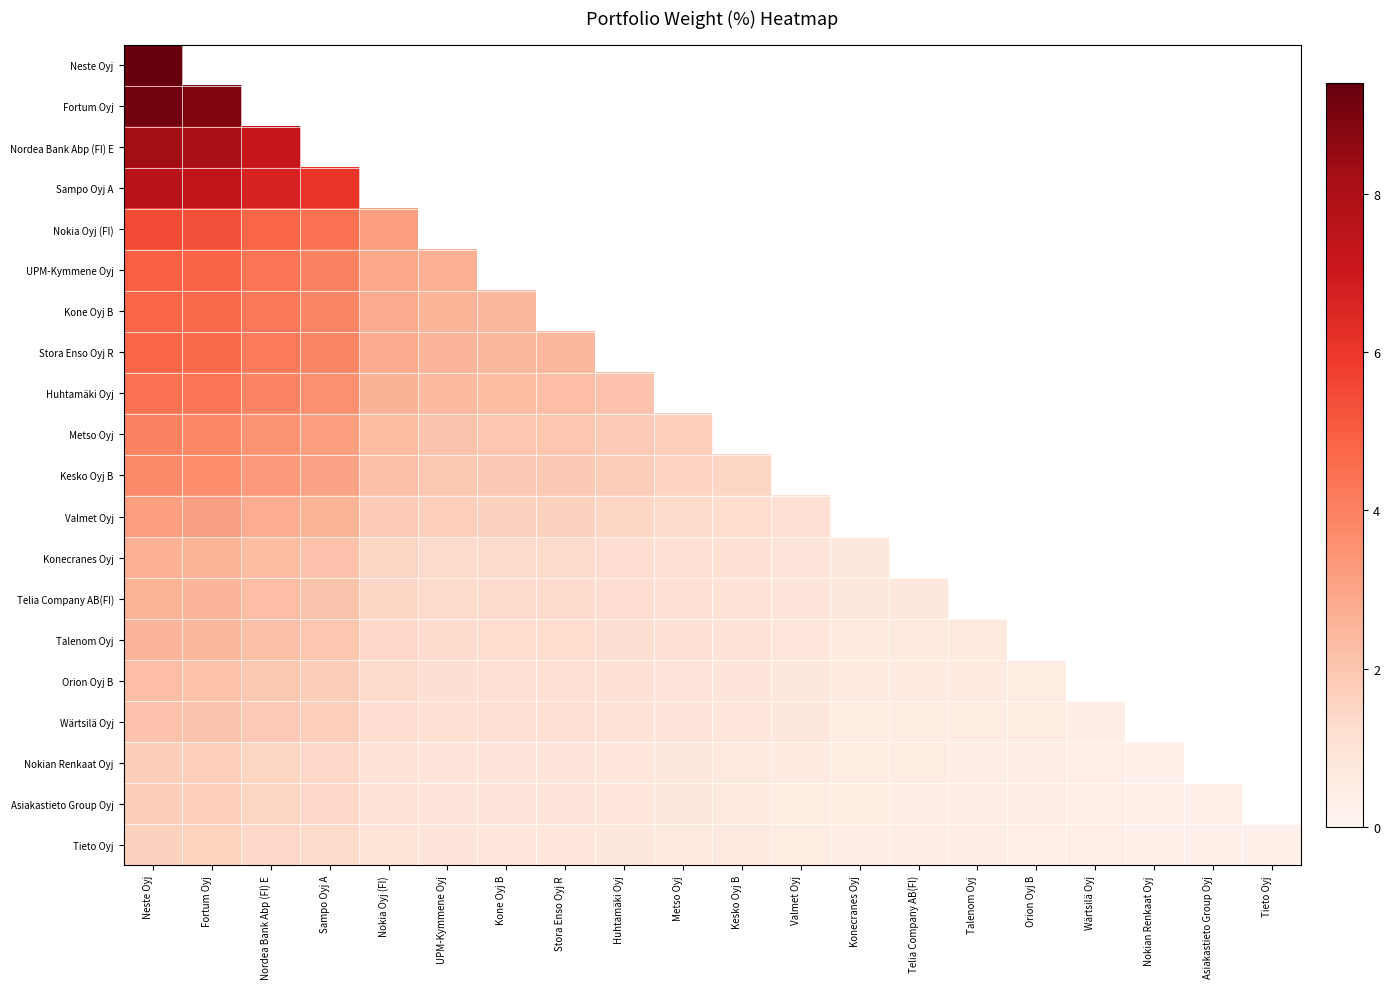

What is the minimum value for Kesko Oyj B?

1.5